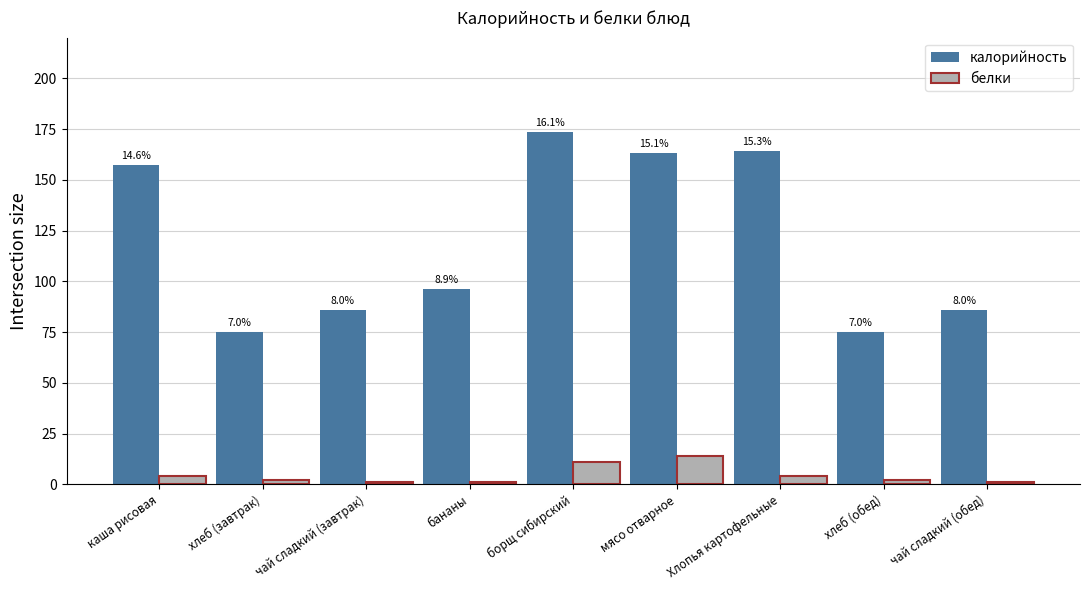

At which label does калорийность reach its minimum?

хлеб (завтрак)